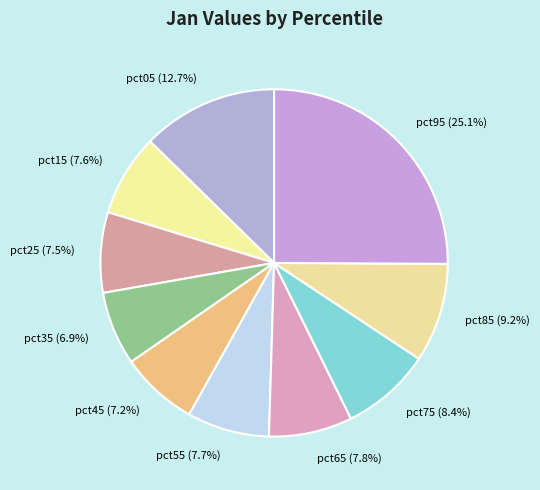

To the nearest percent, what percentage of the pie is pct75?

8%